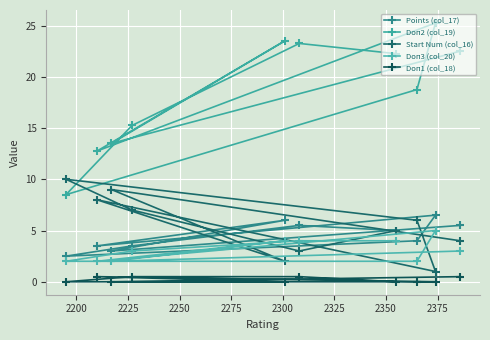

The value of Doп1 (col_18) at 2300 is 0.0. True or false?

True